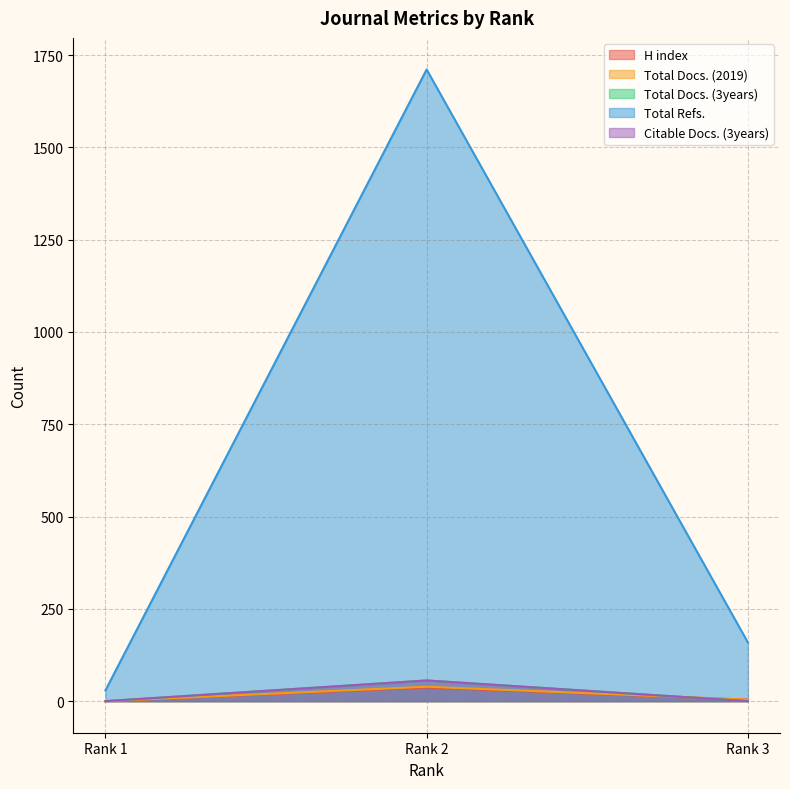

True or false: Total Docs. (2019) has a value of 0 at Rank 1.

True